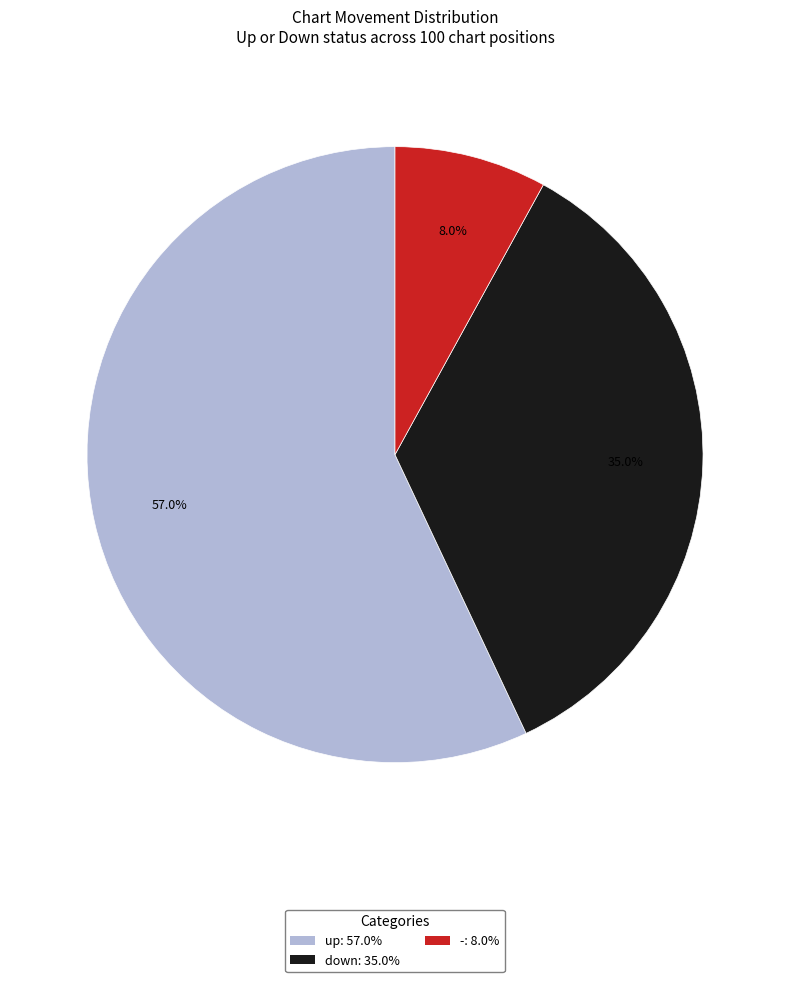

Rank the categories by value from highest to lowest.

up, down, -